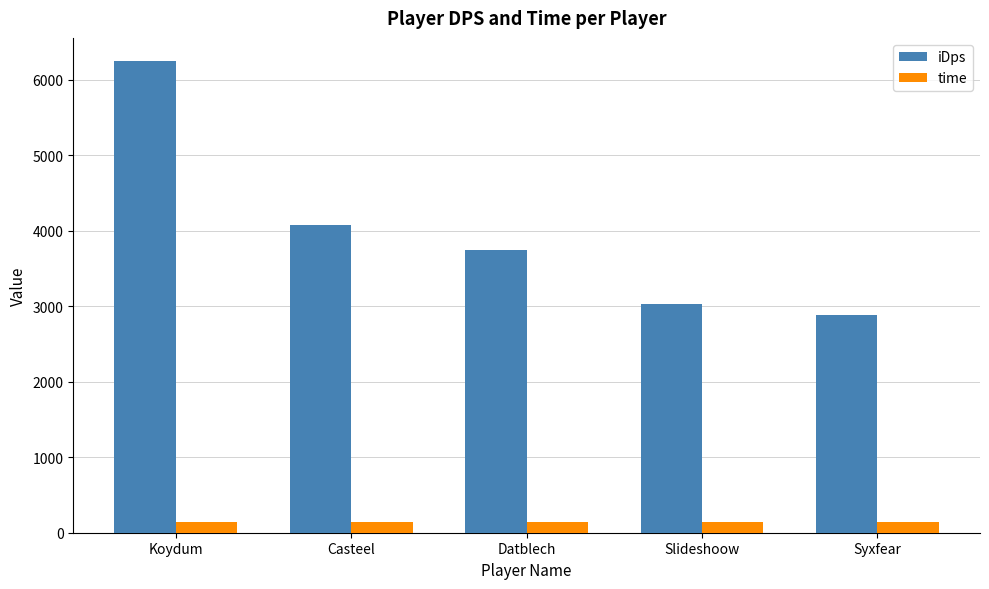

What is the label of the 2nd bar from the left?

Casteel